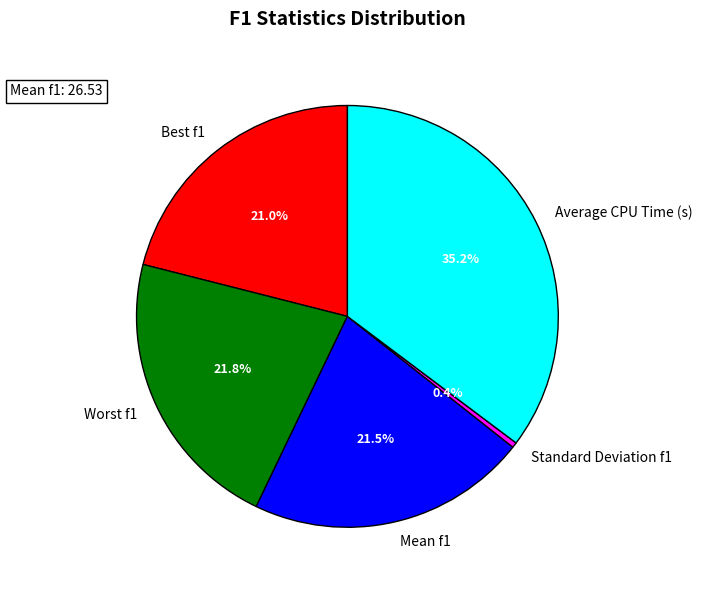

Which has a higher value, Mean f1 or Average CPU Time (s)?

Average CPU Time (s)